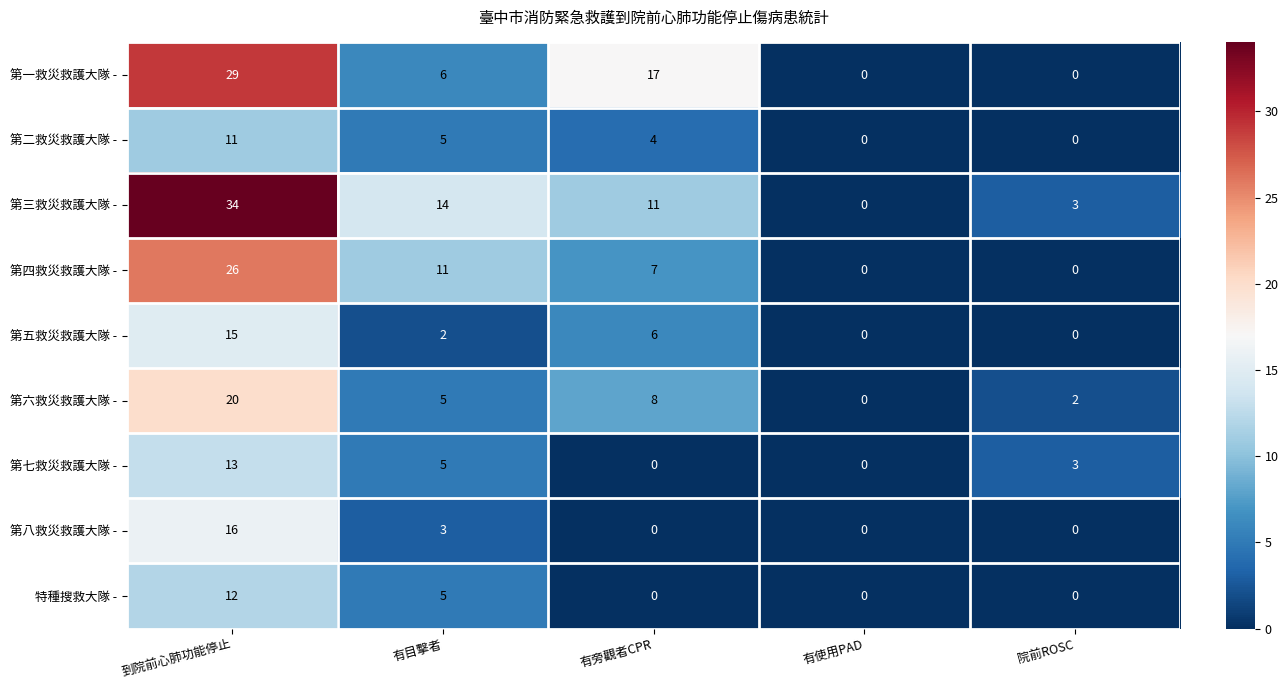

Count the number of data series in this chart.

9